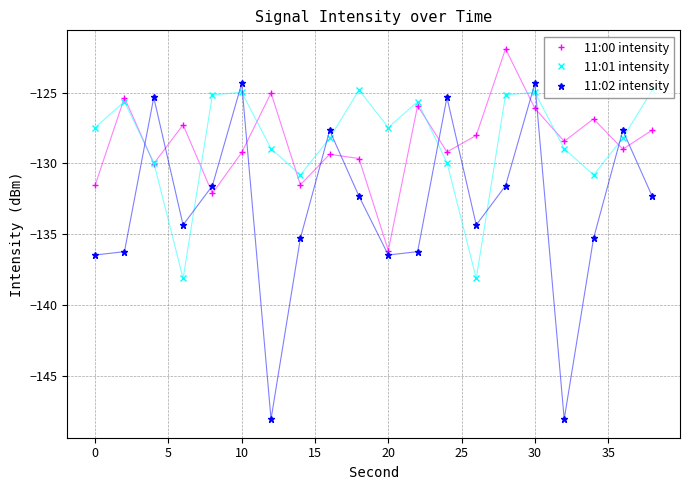

Which series ends up on top after the final intersection of 11:02 intensity and 11:01 intensity?

11:01 intensity